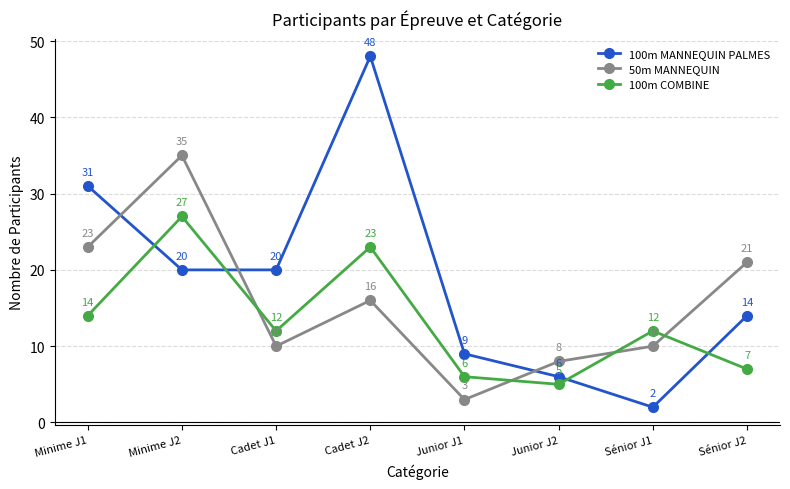

Reading right to left, extract all data points from this chart.

100m MANNEQUIN PALMES: 14	2	6	9	48	20	20	31
50m MANNEQUIN: 21	10	8	3	16	10	35	23
100m COMBINE: 7	12	5	6	23	12	27	14